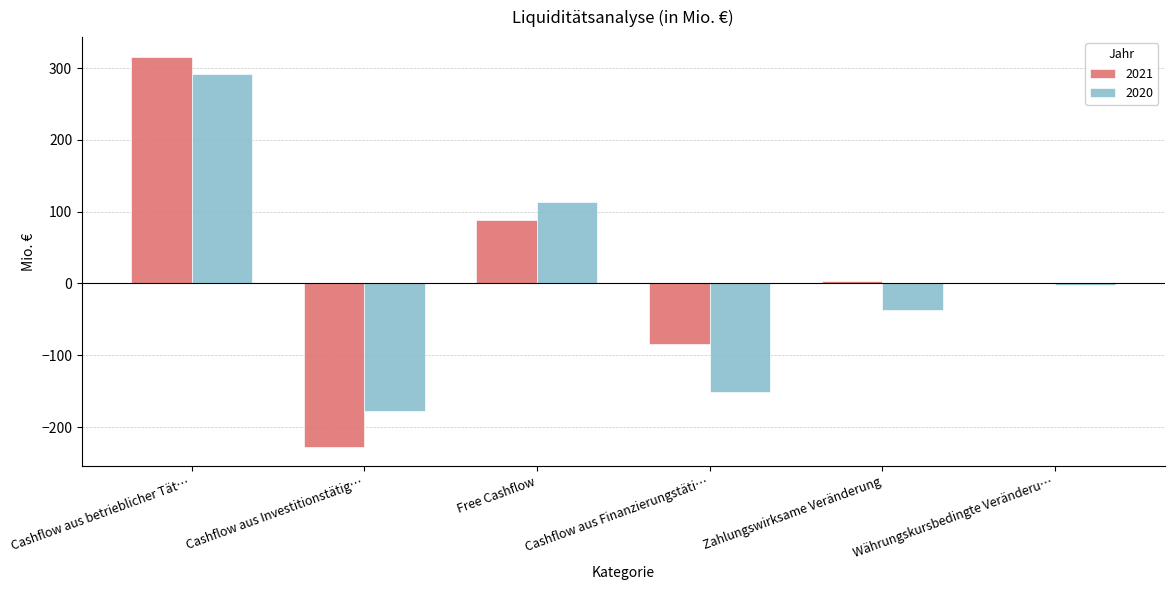

The 2020 series shows 291.2 at Cashflow aus betrieblicher Tät…. True or false?

True